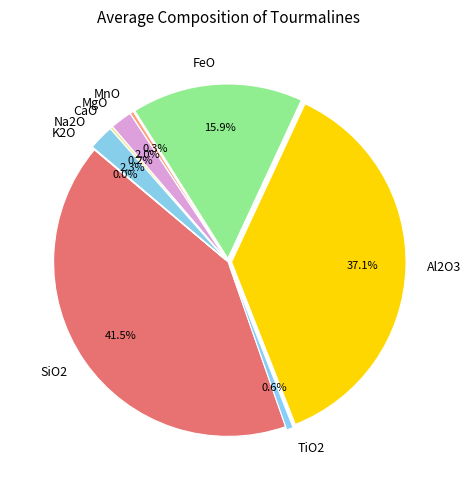

Is SiO2 the majority of the pie?

No